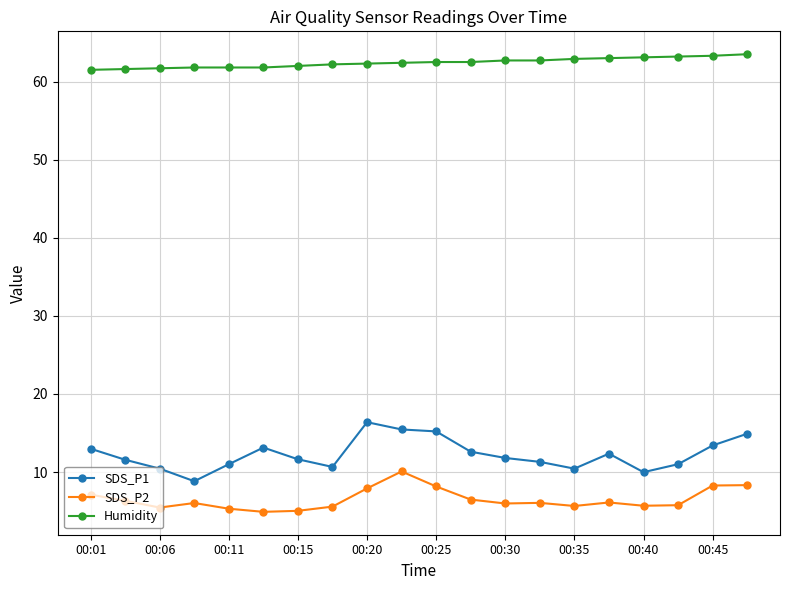

What is the difference between the second highest and minimum values in the SDS_P2 series?

3.4